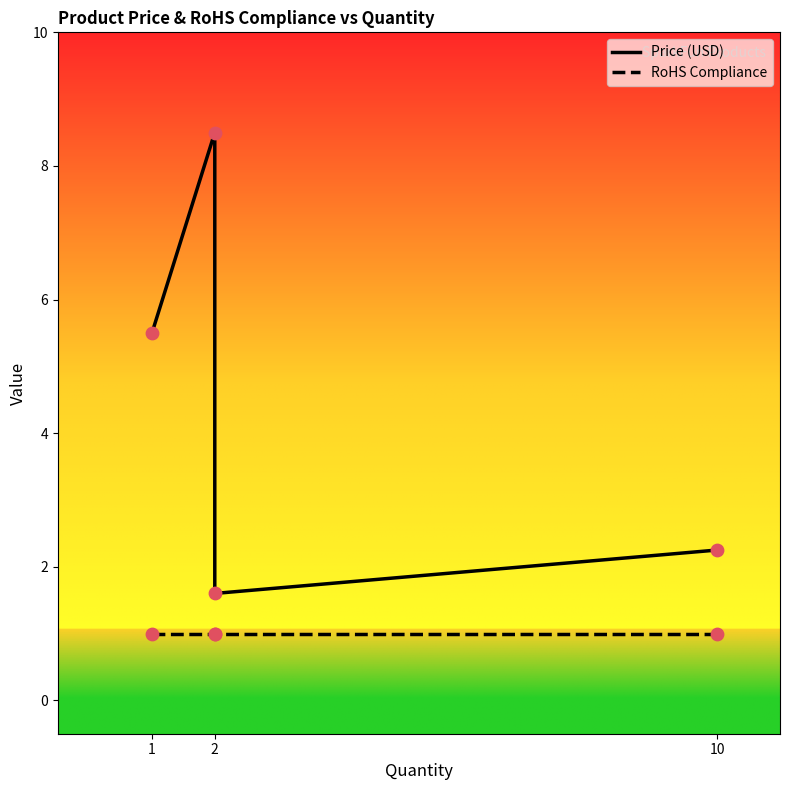

Which series has the largest total across all categories?

Price (USD)